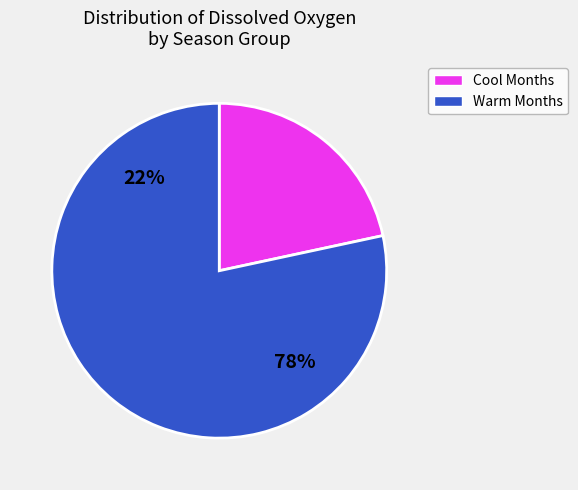

Does 05 represent more than half of the total?

No